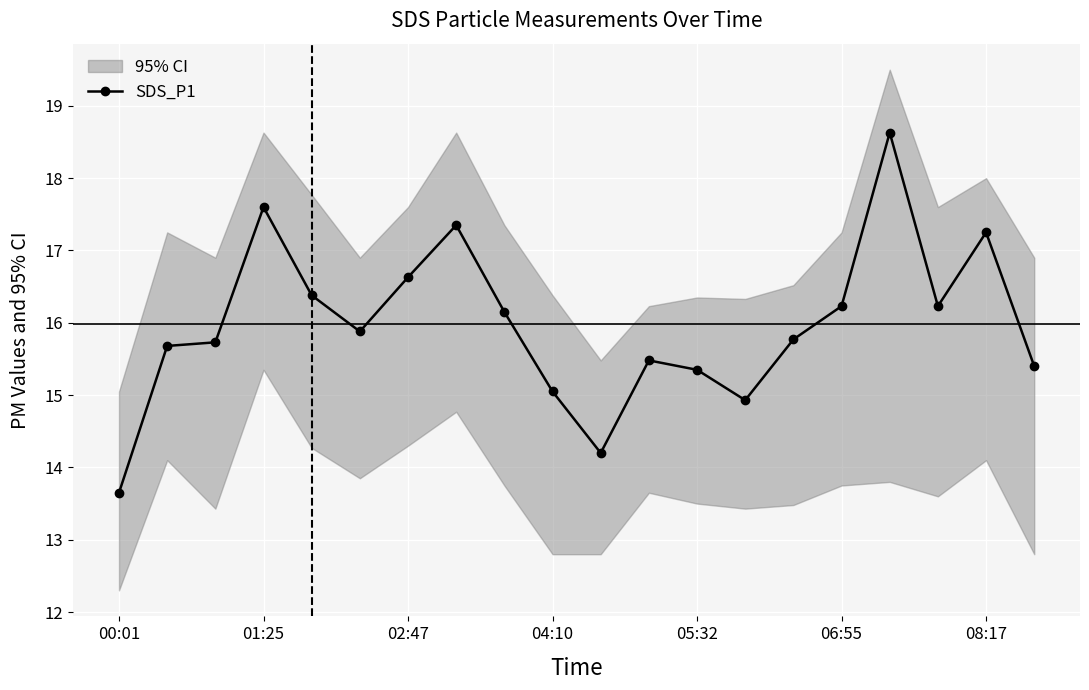

Reading left to right, transcribe all the data shown in this chart.

13.7	15.7	15.7	17.6	16.4	15.9	16.6	17.4	16.1	15.1	14.2	15.5	15.3	14.9	15.8	16.2	18.6	16.2	17.2	15.4